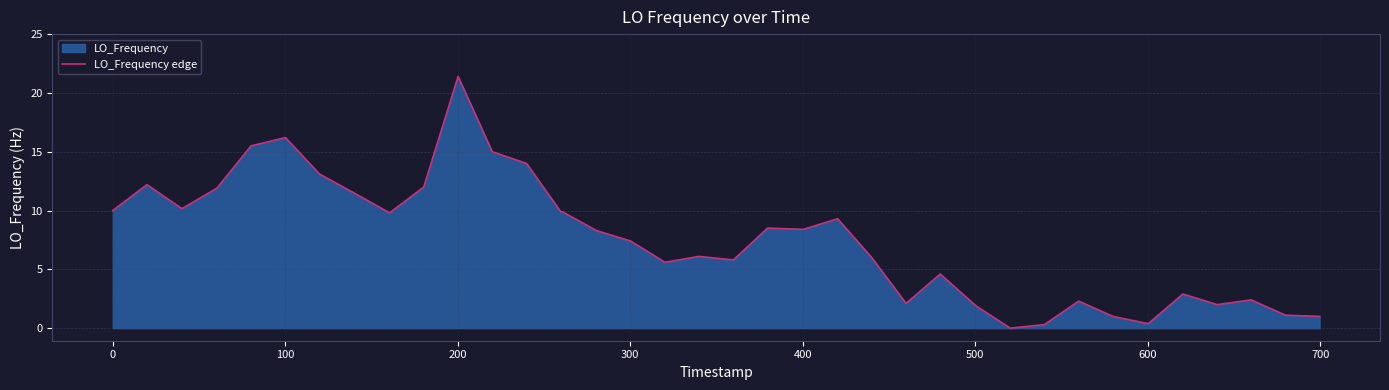

Reading right to left, transcribe all the data shown in this chart.

1.0	1.1	2.4	2.0	2.9	0.4	0.4	1.0	2.3	0.3	0.0	1.9	4.6	2.1	6.0	9.3	8.4	8.5	8.5	5.8	6.1	5.6	7.4	8.3	9.9	9.9	14.0	15.0	21.4	12.0	9.8	11.5	13.1	16.2	15.5	11.9	10.2	10.2	12.2	10.0